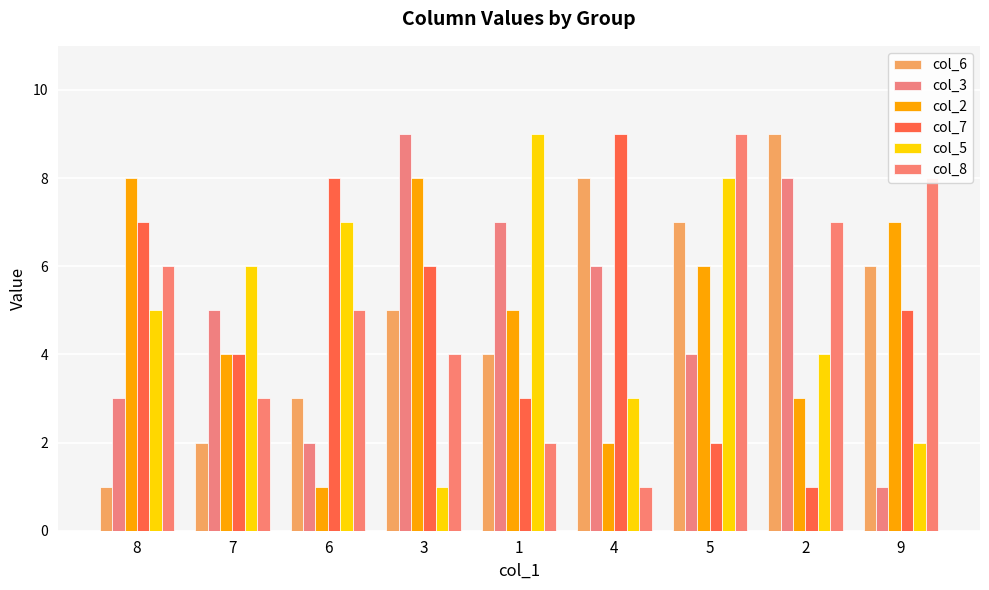

At which label does col_7 reach its peak?

4